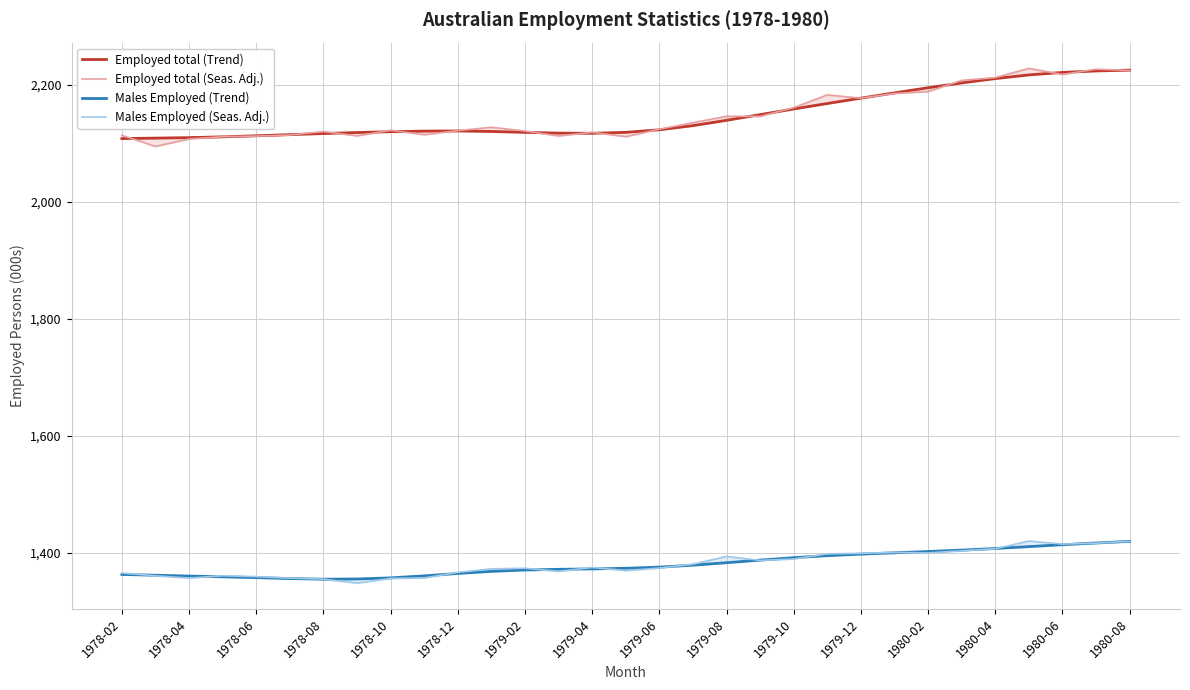

What is the value of the Males Employed (Seas. Adj.) point at the 22nd from the left?

1398.3